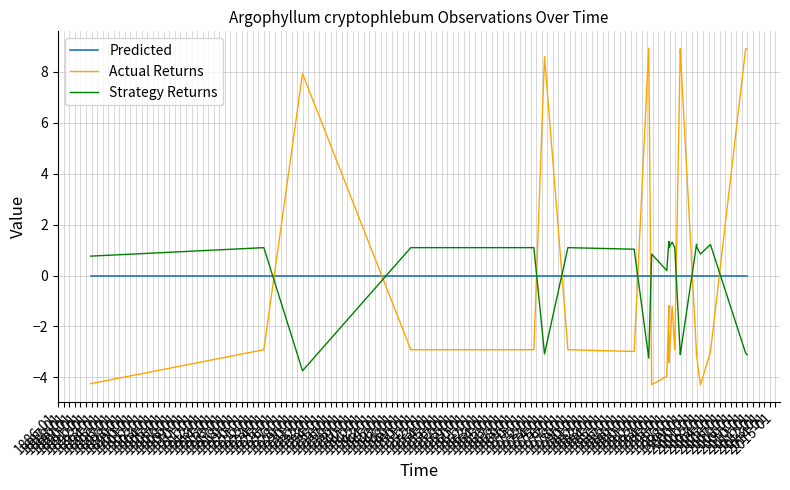

At which category is the sum across all series the highest?

1911-01